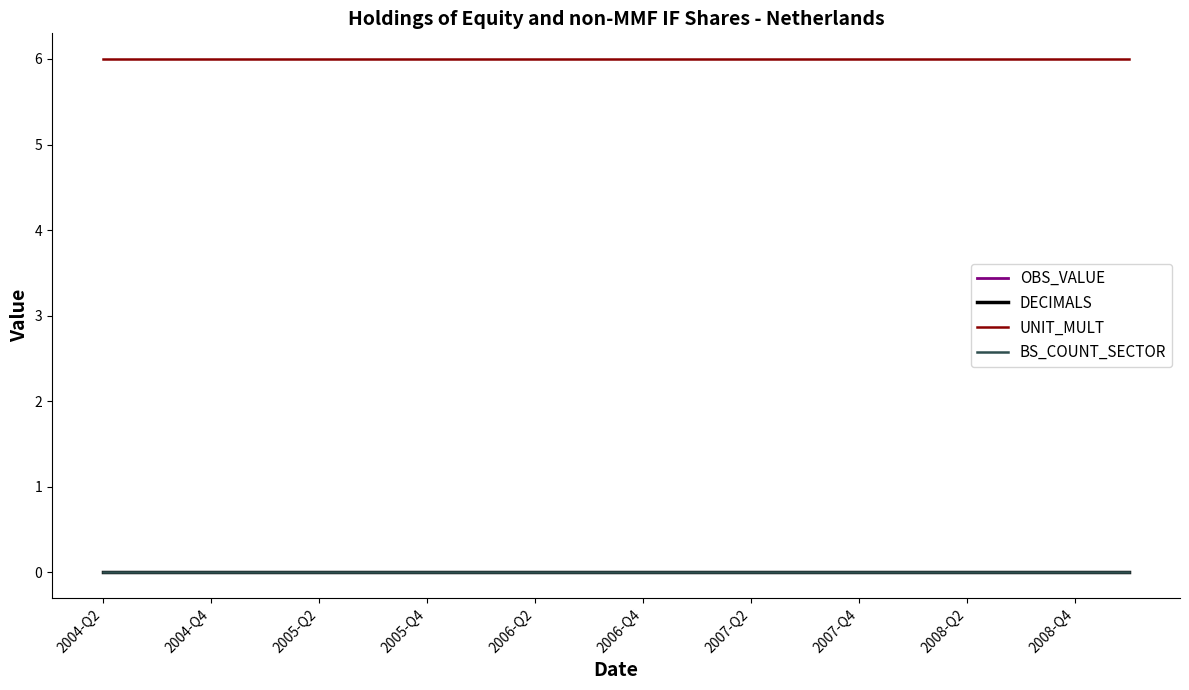

Does the chart have visible grid lines?

No